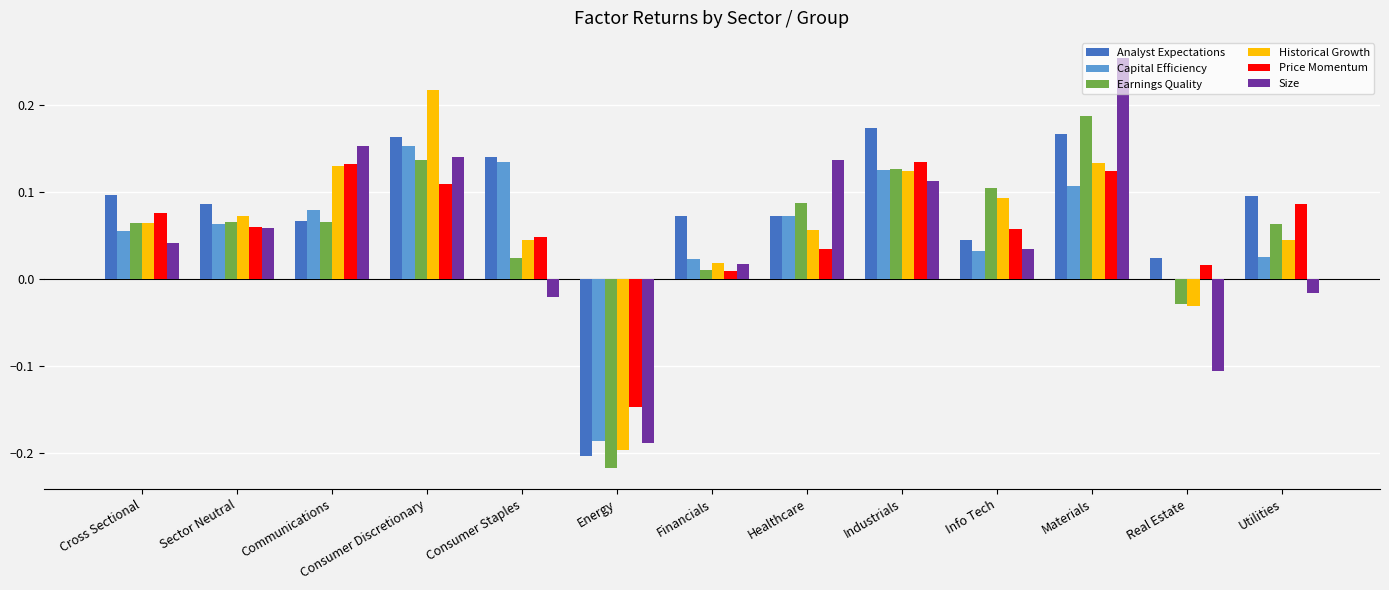

What is the total value across all series at Consumer Discretionary?

0.9